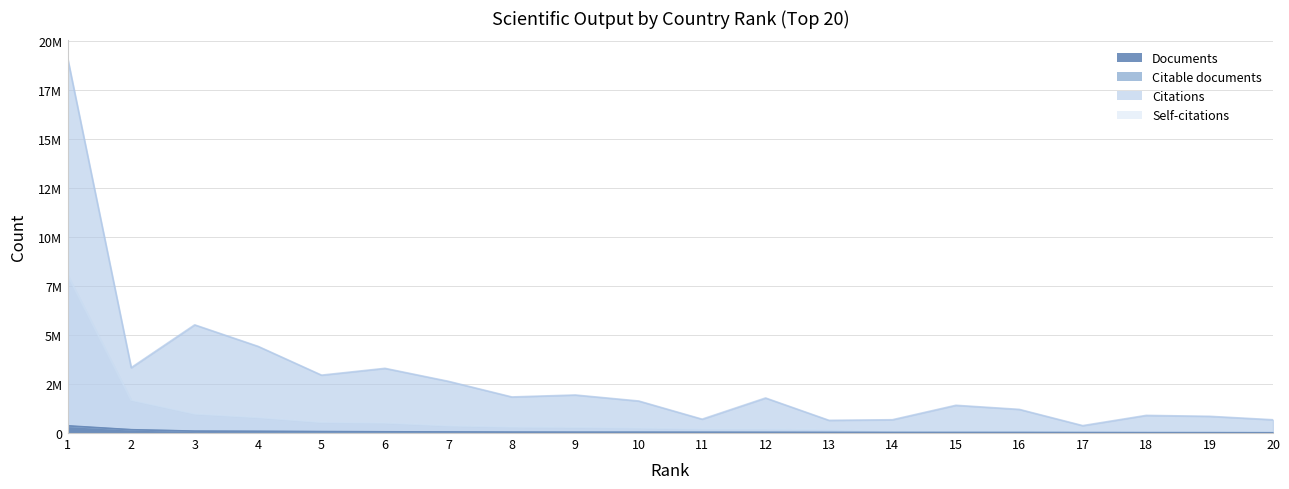

Is the value of Self-citations at 4 greater than the value of Documents at 5?

Yes